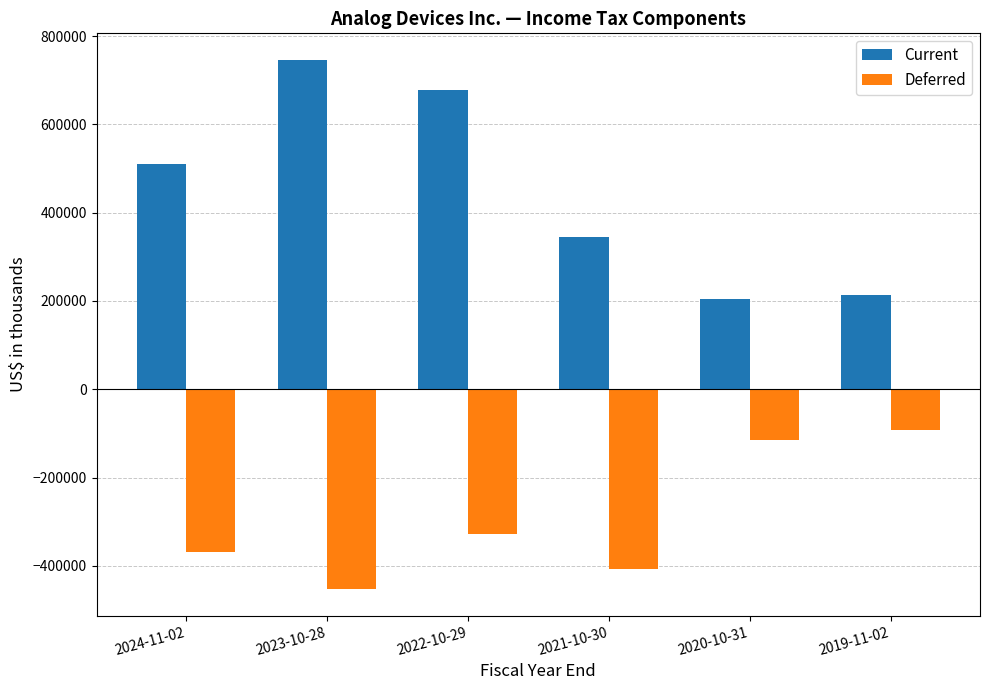

At which category does the chart reach its minimum across all series?

2023-10-28